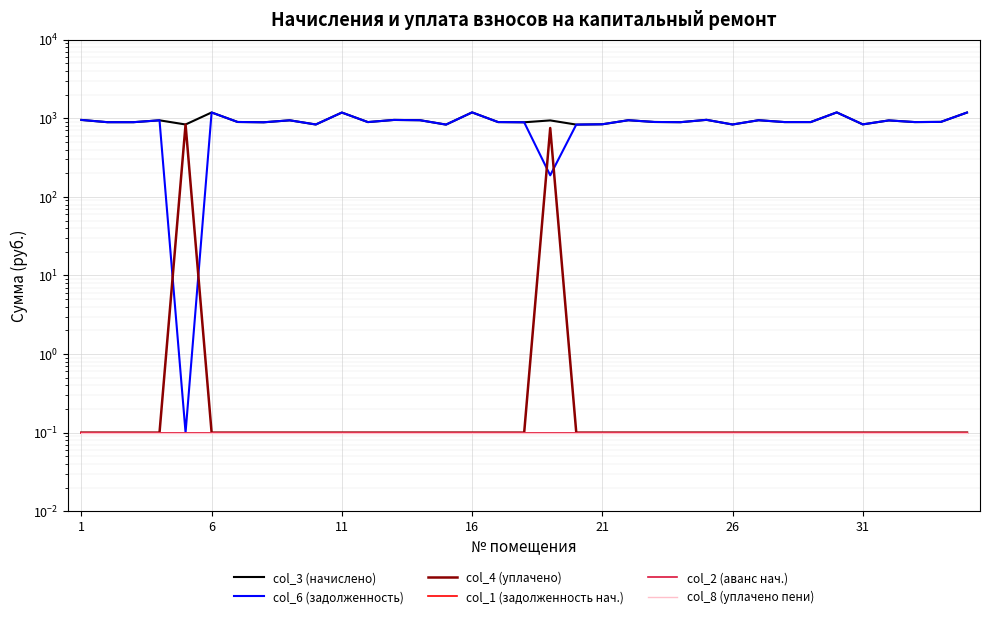

What is the approximate value of col_6 (задолженность) at 1?

954.0